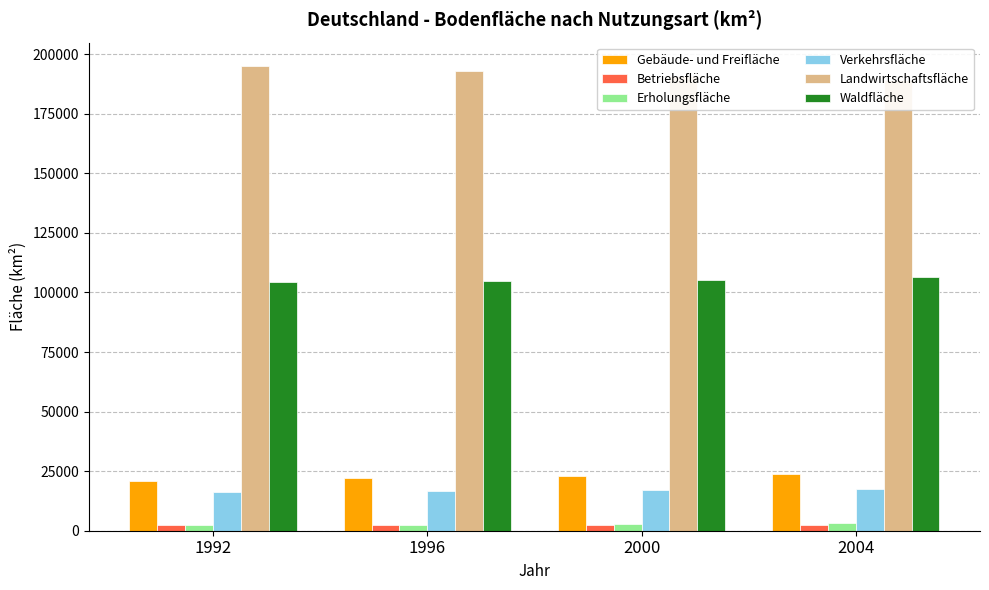

List the labels in order of Erholungsfläche value, largest first.

2004, 2000, 1996, 1992